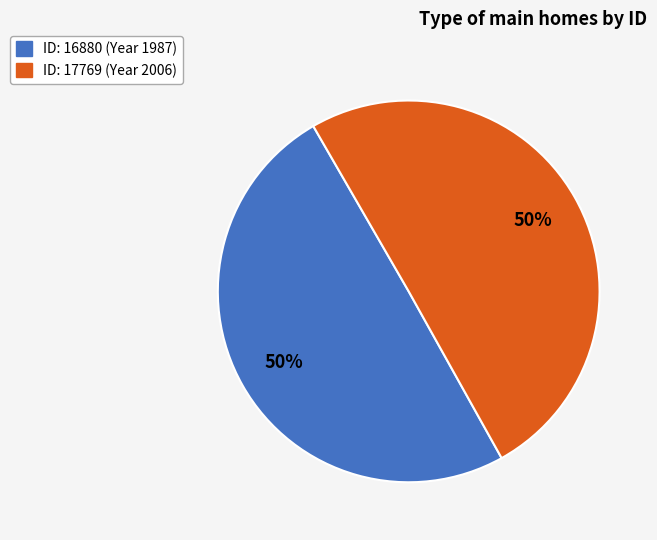

To the nearest percent, what is the average slice percentage?

50%